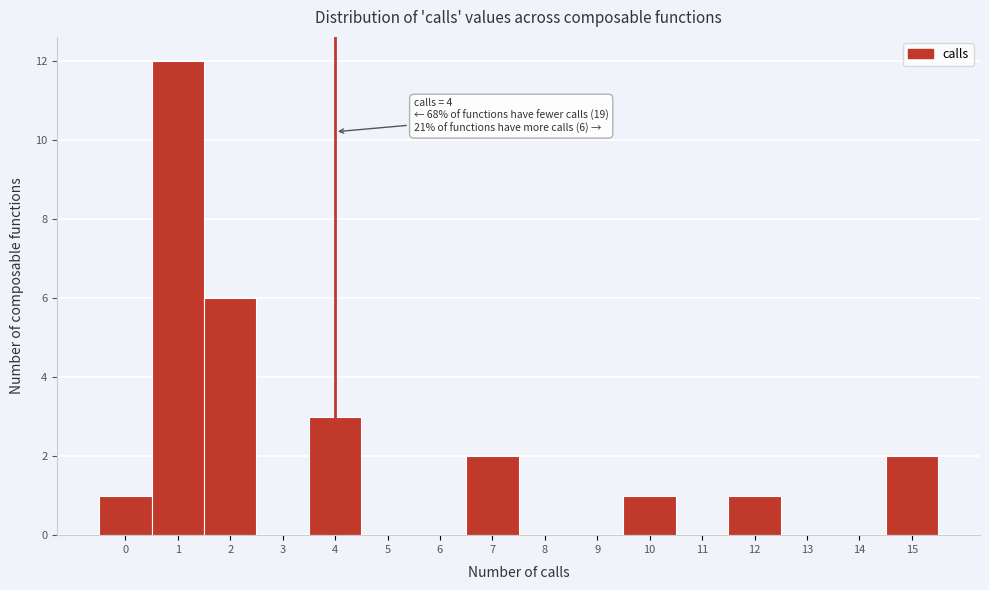

Which range on the x-axis has the tallest bar?

0.5 to 1.5